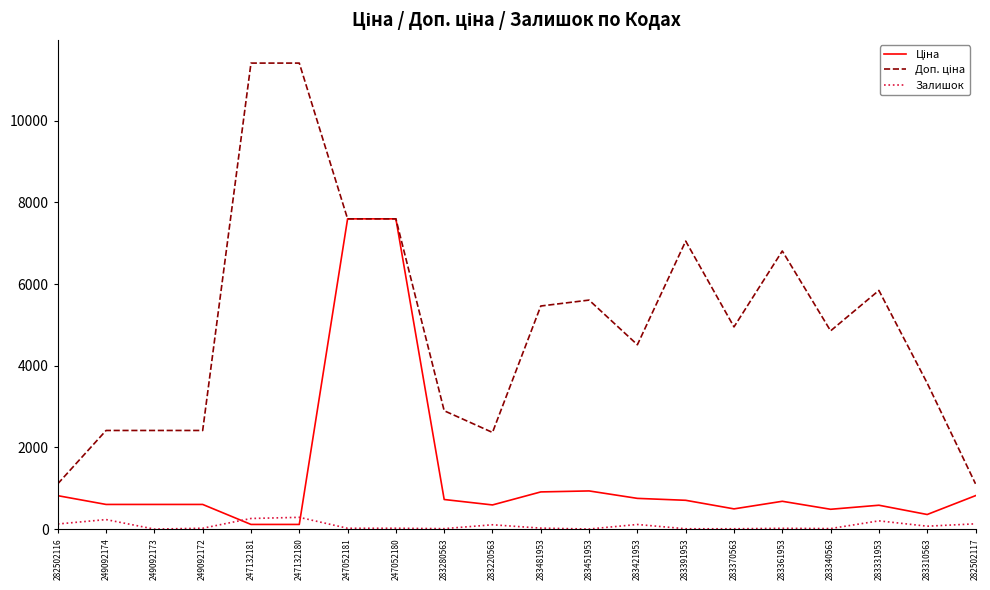

What is the label of the 15th point from the right?

247132180